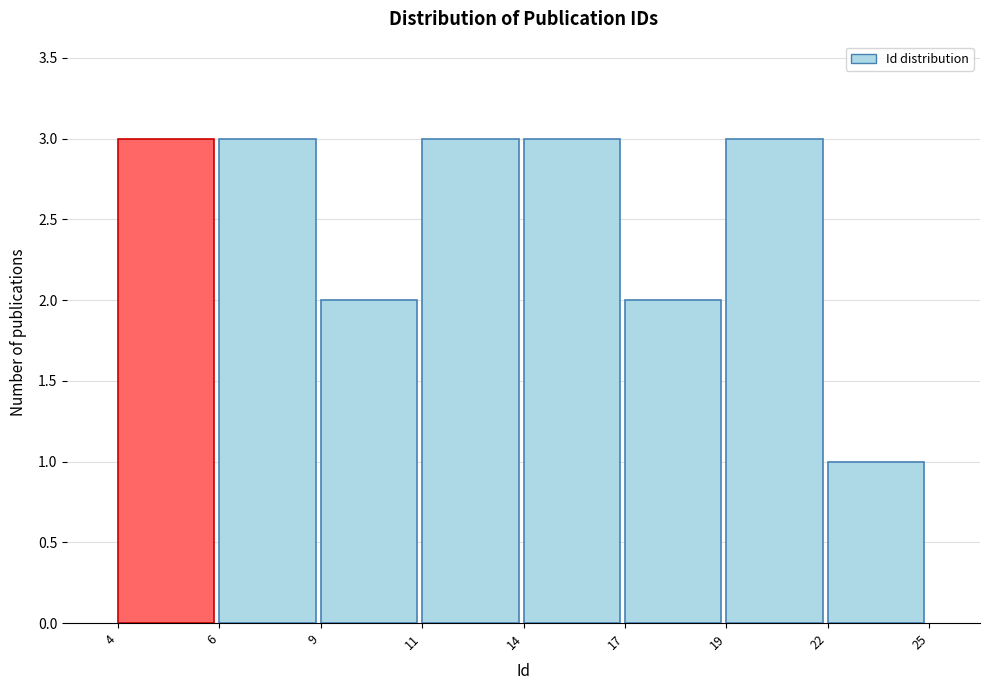

Reading left to right, list all the values displayed in this chart.

3	3	2	3	3	2	3	1